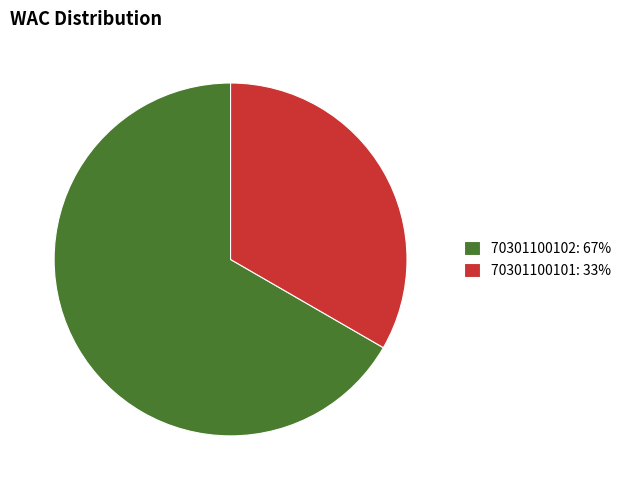

Count the number of slices in the pie.

2